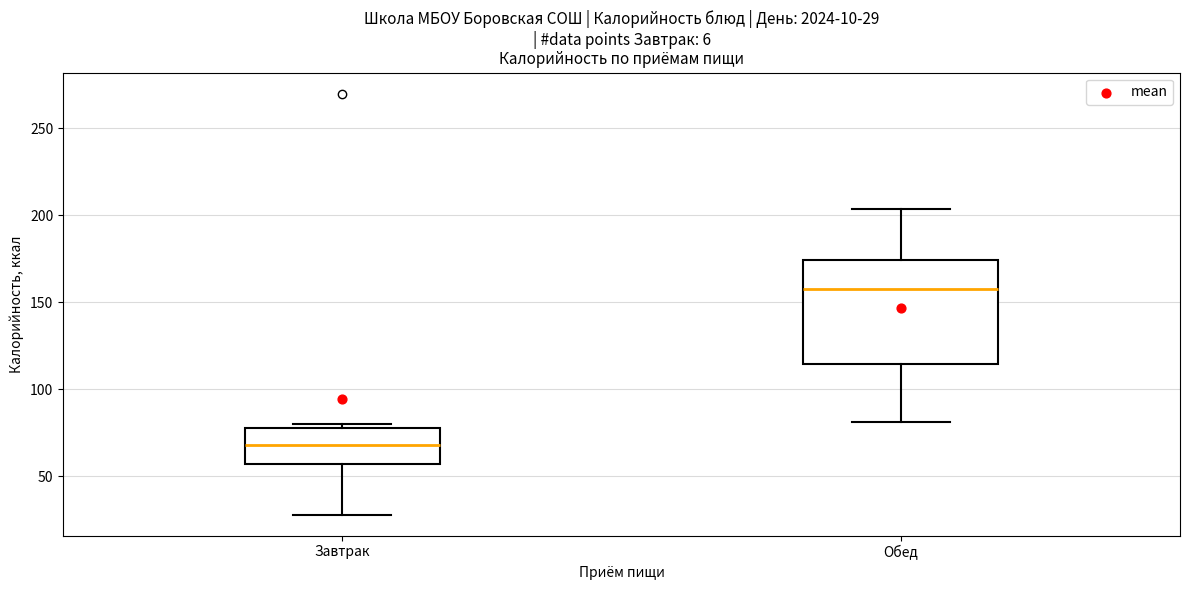

Which box is the tallest, from its lower edge to its upper edge?

Обед